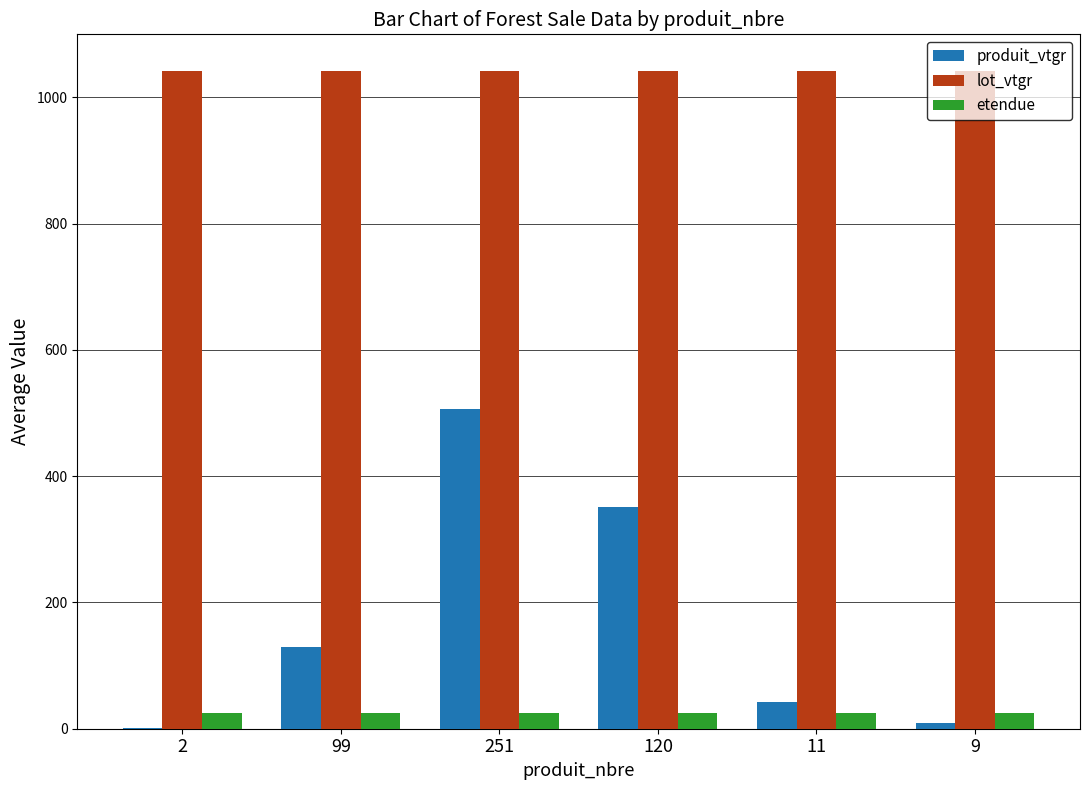

At which category is the sum across all series the highest?

251